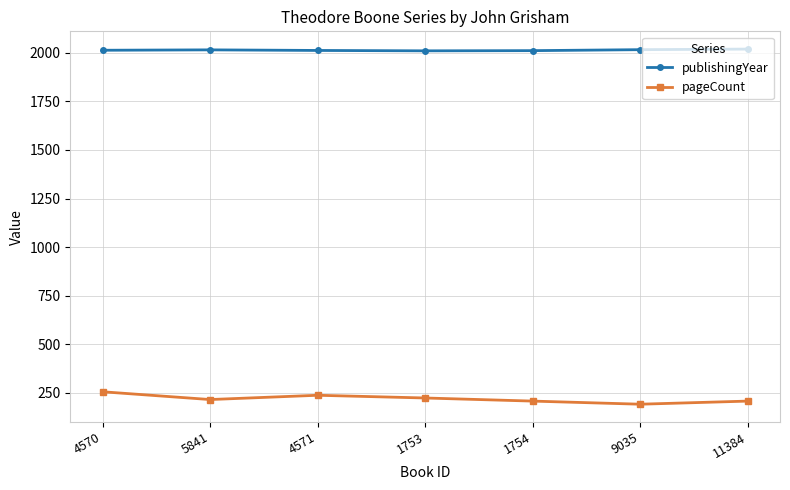

True or false: publishingYear has more than 0 interior local peaks.

True